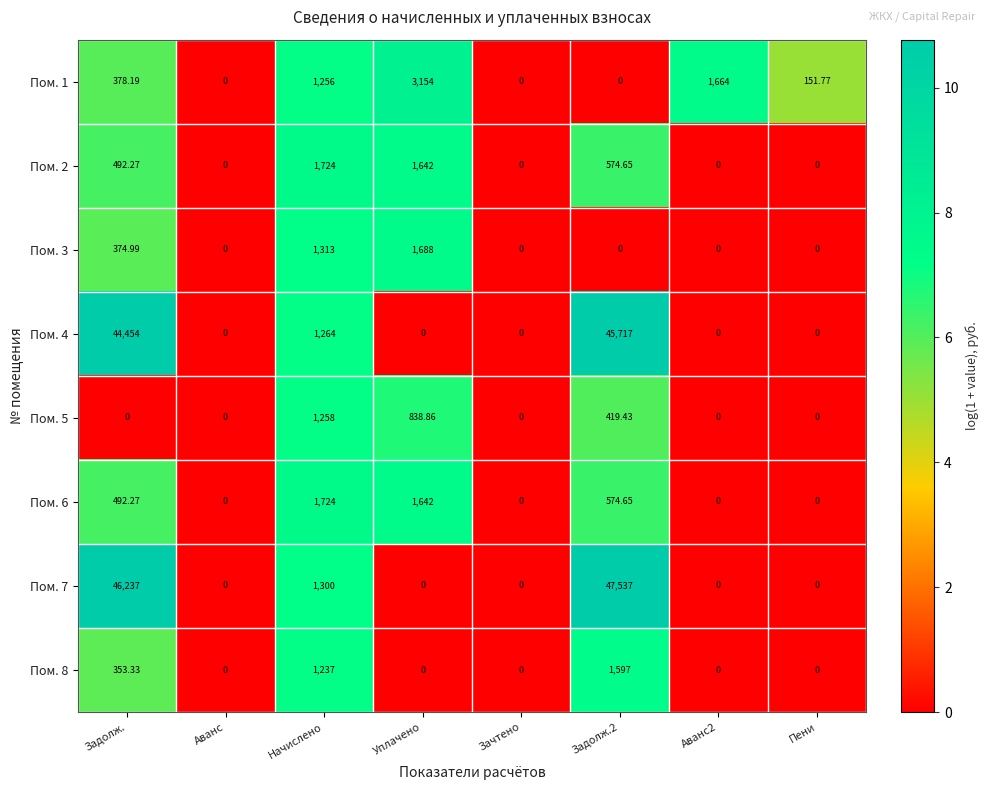

Is the value of Пом. 2 at Задолж.2 greater than the value of Пом. 6 at Начислено?

No